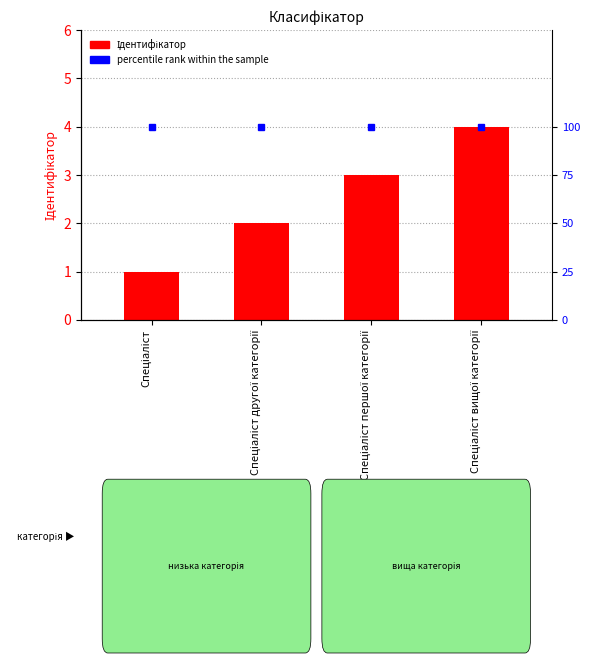

What is the label of the 4th bar from the right?

Спеціаліст